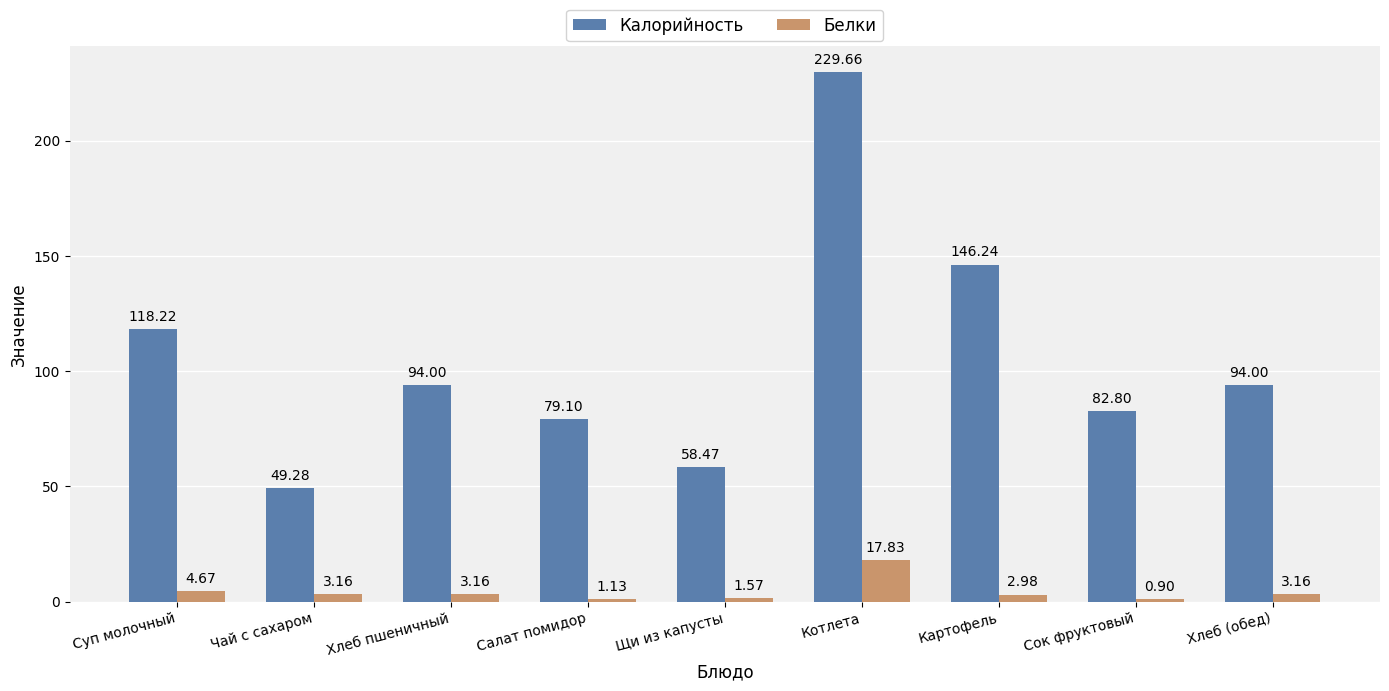

Which series has the widest spread of values?

Калорийность